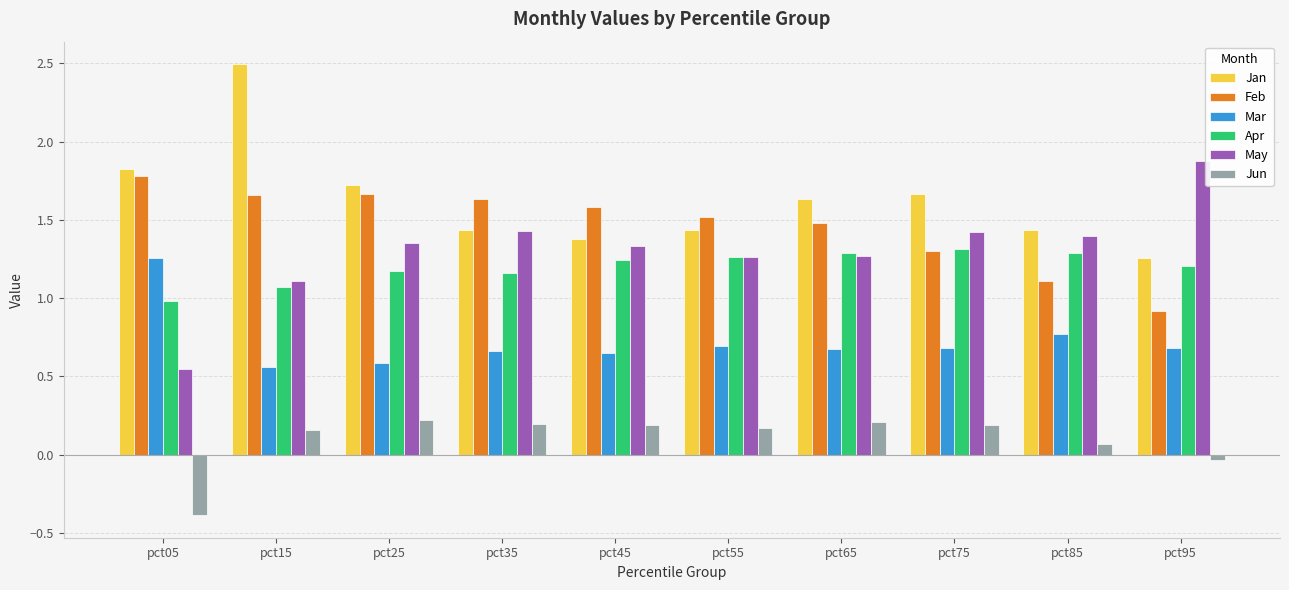

Which label corresponds to the largest value in the chart?

pct15